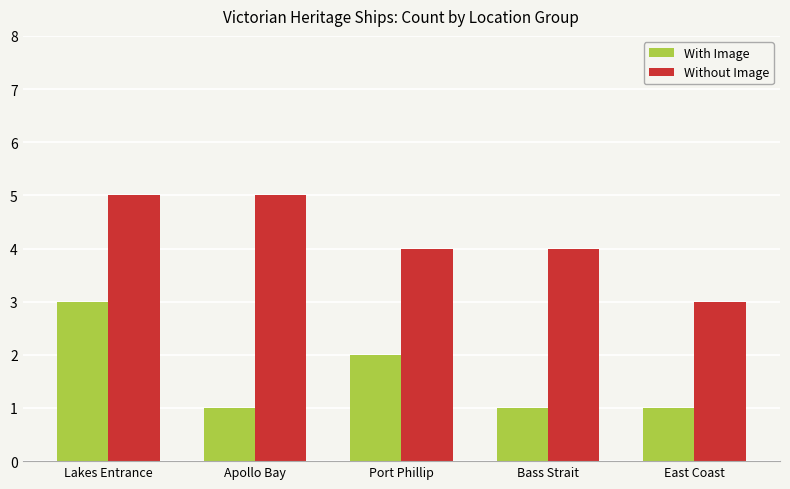

Is the value of With Image at Bass Strait greater than the value of Without Image at Lakes Entrance?

No